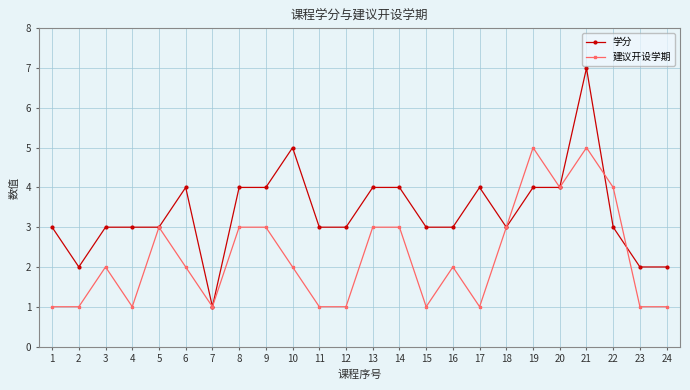

What is the difference between the maximum and minimum values in the 学分 series?

6